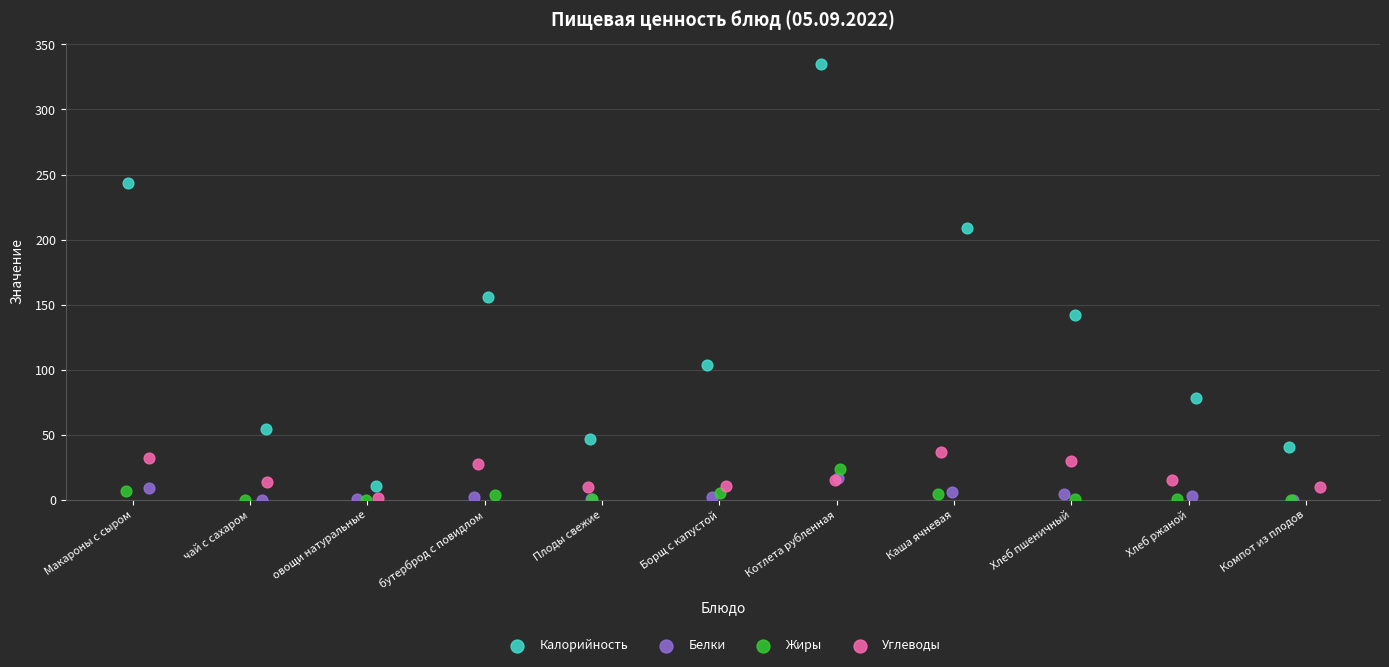

What are all the series names shown in the legend?

Калорийность, Белки, Жиры, Углеводы